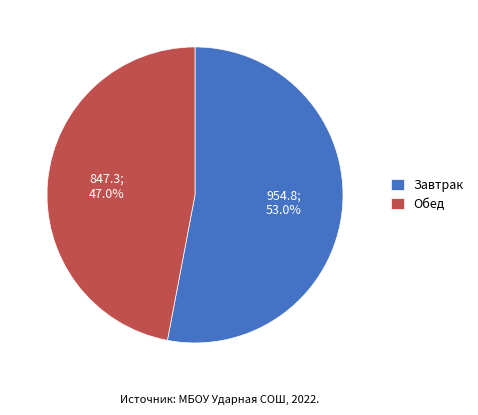

Between Завтрак and Обед, which is larger?

Завтрак